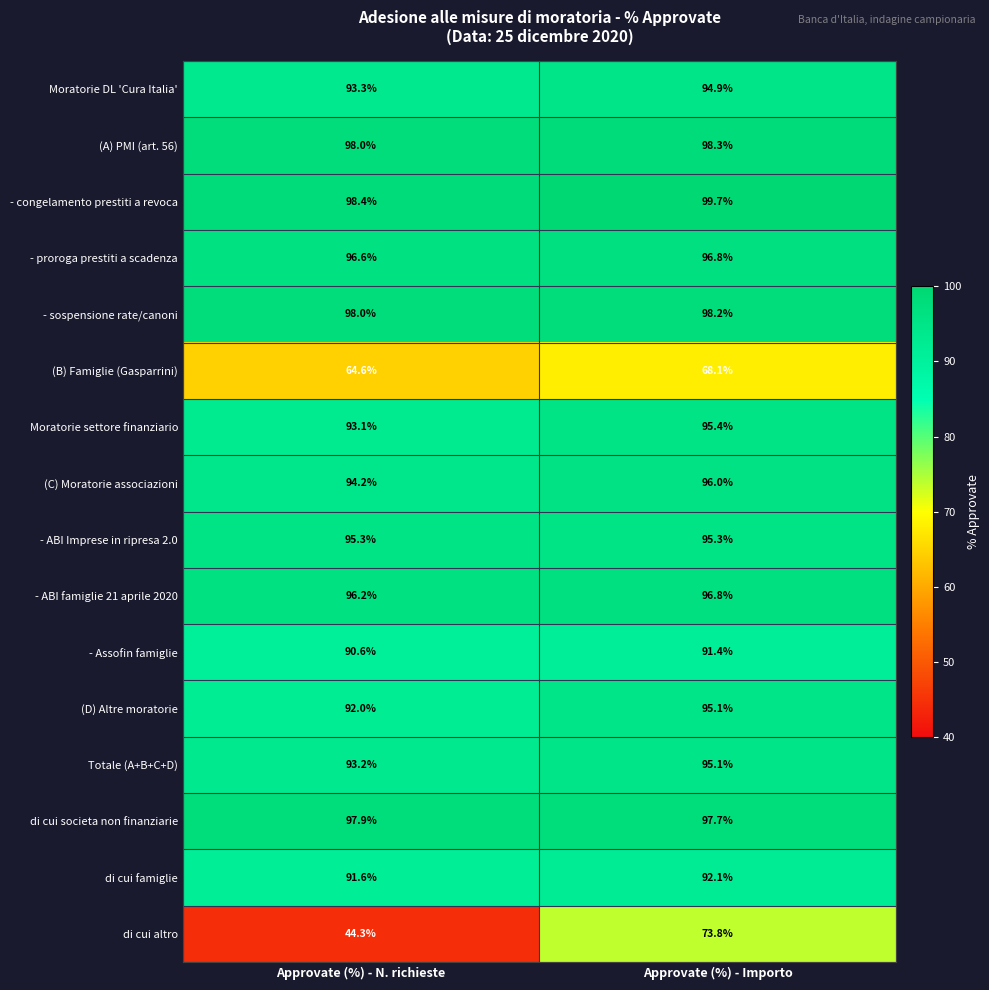

Which series changed the most between Approvate (%) - N. richieste and Approvate (%) - Importo?

di cui altro